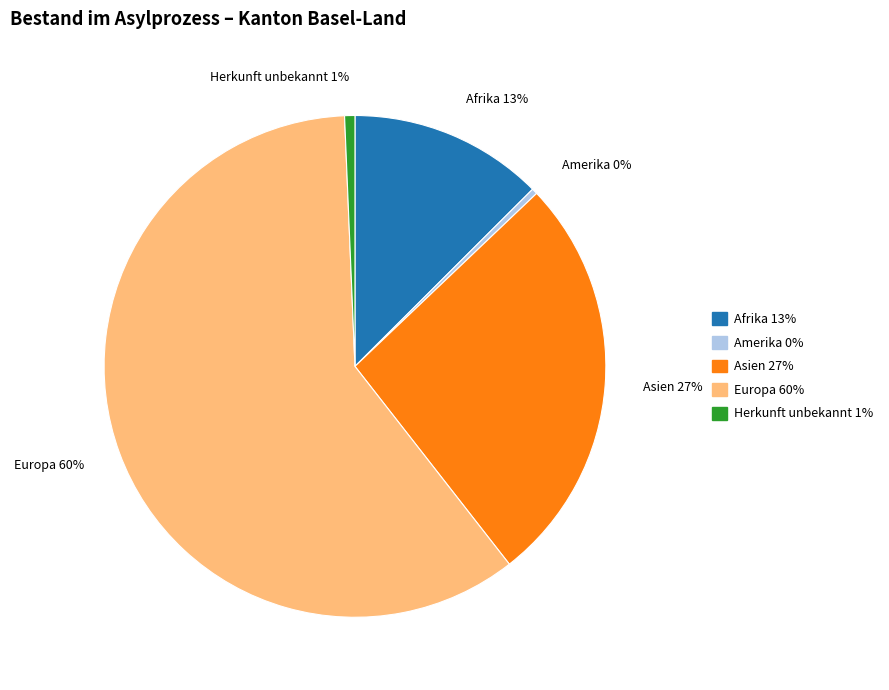

To the nearest percent, what is the average slice percentage?

20%